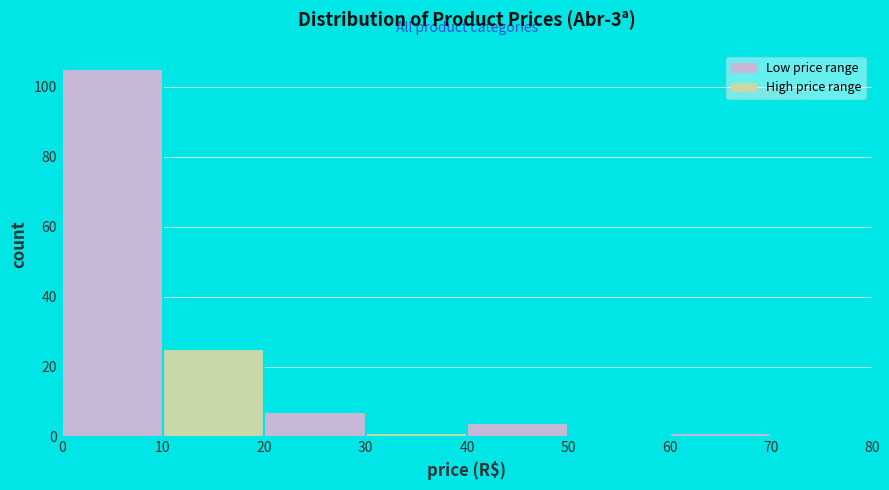

Reading left to right, list every bar in this chart as the range it spans on the x-axis followed by its height. The values are not printed on the chart, so give them approximately, as read against the axis.

0 to 10: 106
10 to 20: 26
20 to 30: 8
30 to 40: under 2
40 to 50: 4
50 to 60: 0
60 to 70: under 2
70 to 80: 0